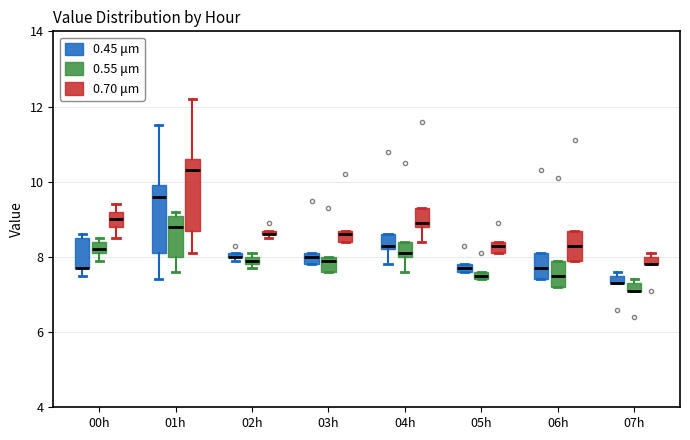

Where does the upper whisker of the box for 00h (0.70 μm) end on the y-axis? The values are not printed on the chart, so give them approximately, as read against the axis.

9.4